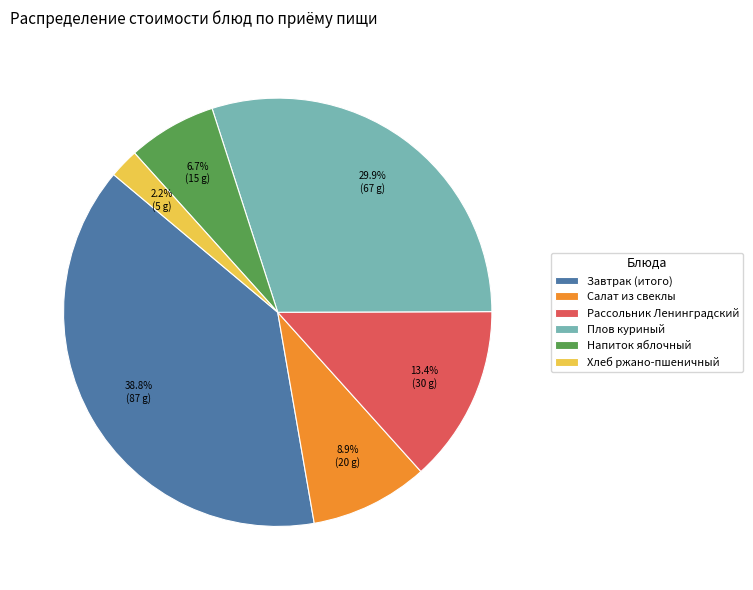

How many segments does this pie chart have?

6